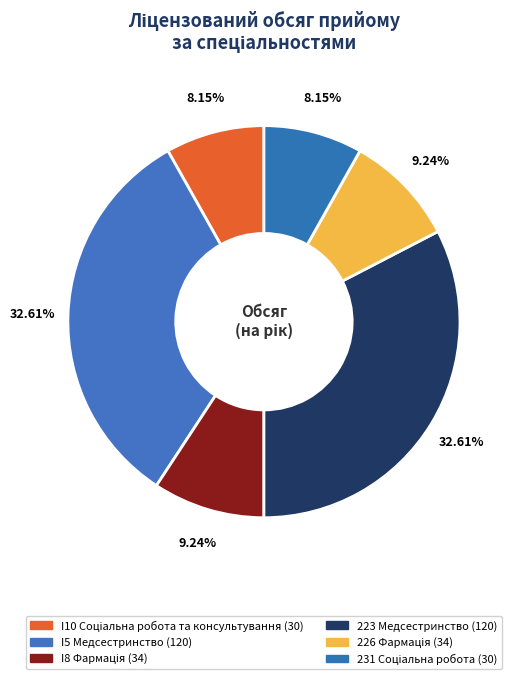

What is the largest slice in the pie chart?

I5 Медсестринство